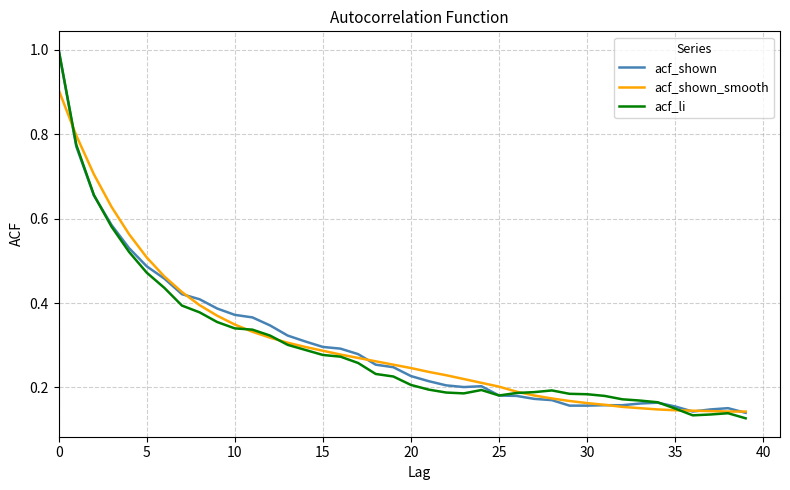

What is the highest value of the acf_shown series?

1.0